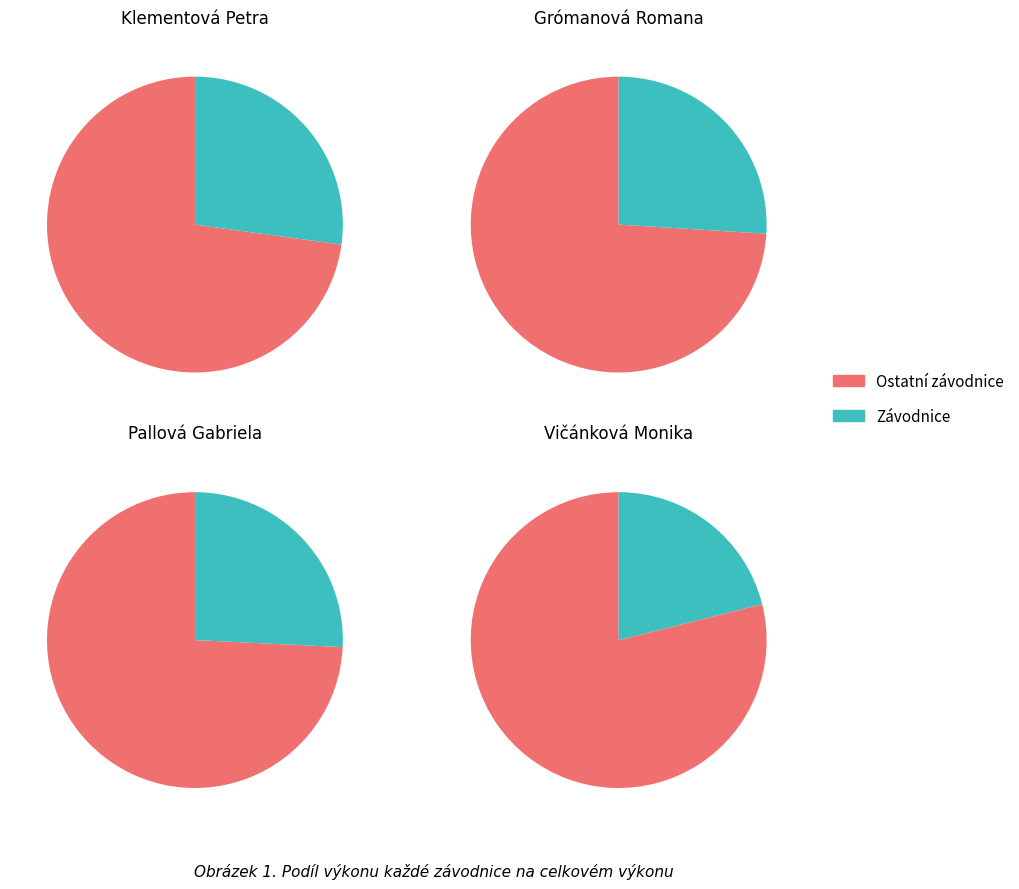

Does Grómanová Romana account for over 50% of the chart?

No